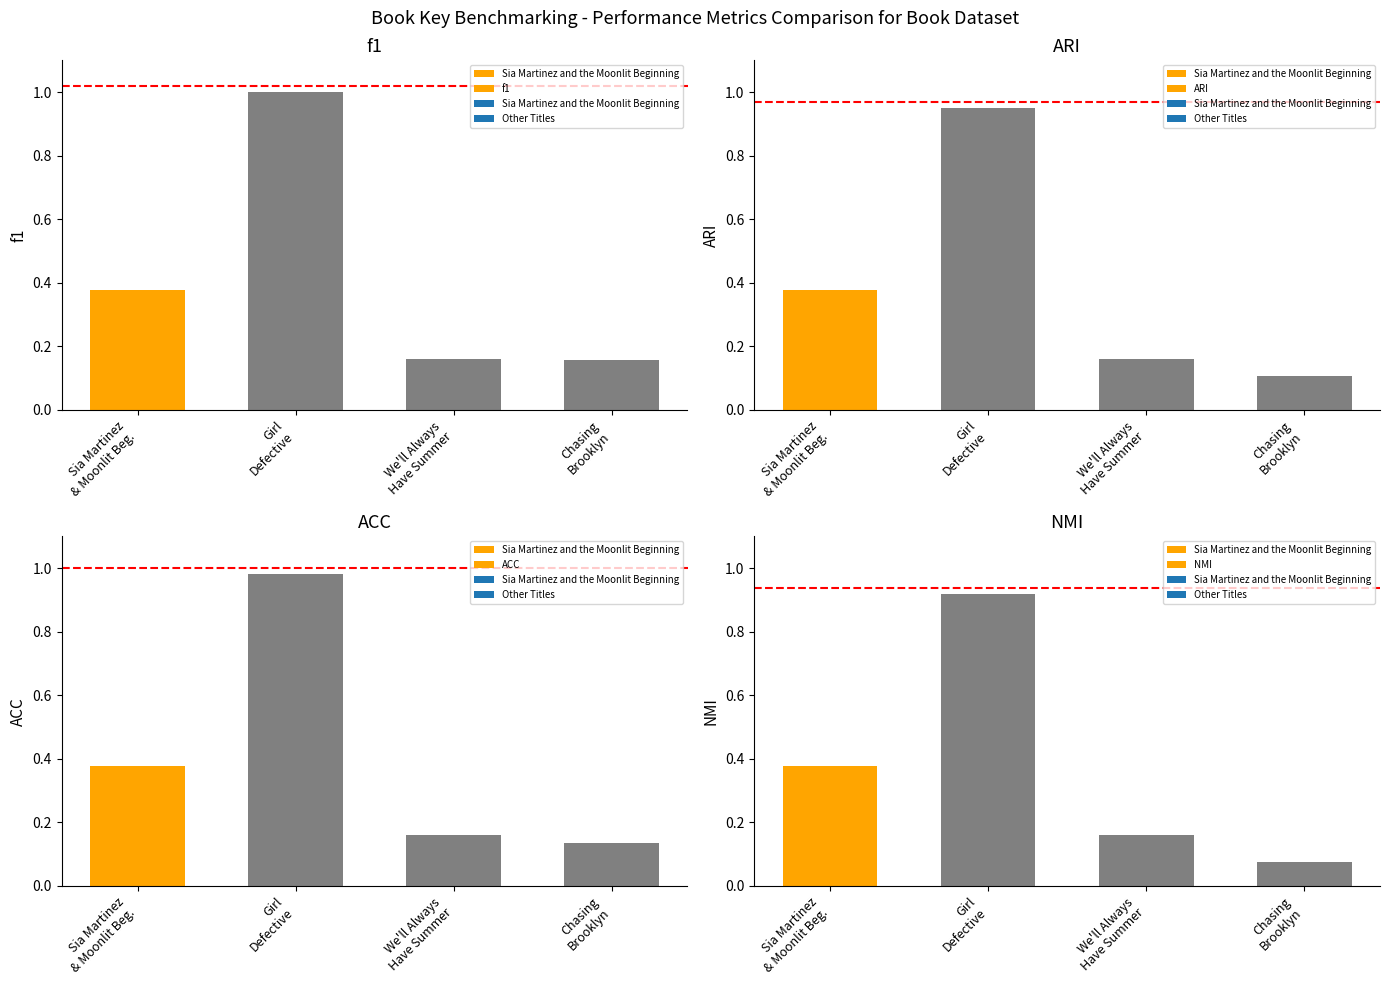

Reading left to right, what are all the values shown in this chart?

f1: Sia Martinez
& Moonlit Beg.=0.4	Girl
Defective=1.0	We'll Always
Have Summer=0.2	Chasing
Brooklyn=0.2
ARI: Sia Martinez
& Moonlit Beg.=0.4	Girl
Defective=0.9	We'll Always
Have Summer=0.2	Chasing
Brooklyn=0.1
ACC: Sia Martinez
& Moonlit Beg.=0.4	Girl
Defective=1.0	We'll Always
Have Summer=0.2	Chasing
Brooklyn=0.1
NMI: Sia Martinez
& Moonlit Beg.=0.4	Girl
Defective=0.9	We'll Always
Have Summer=0.2	Chasing
Brooklyn=0.1